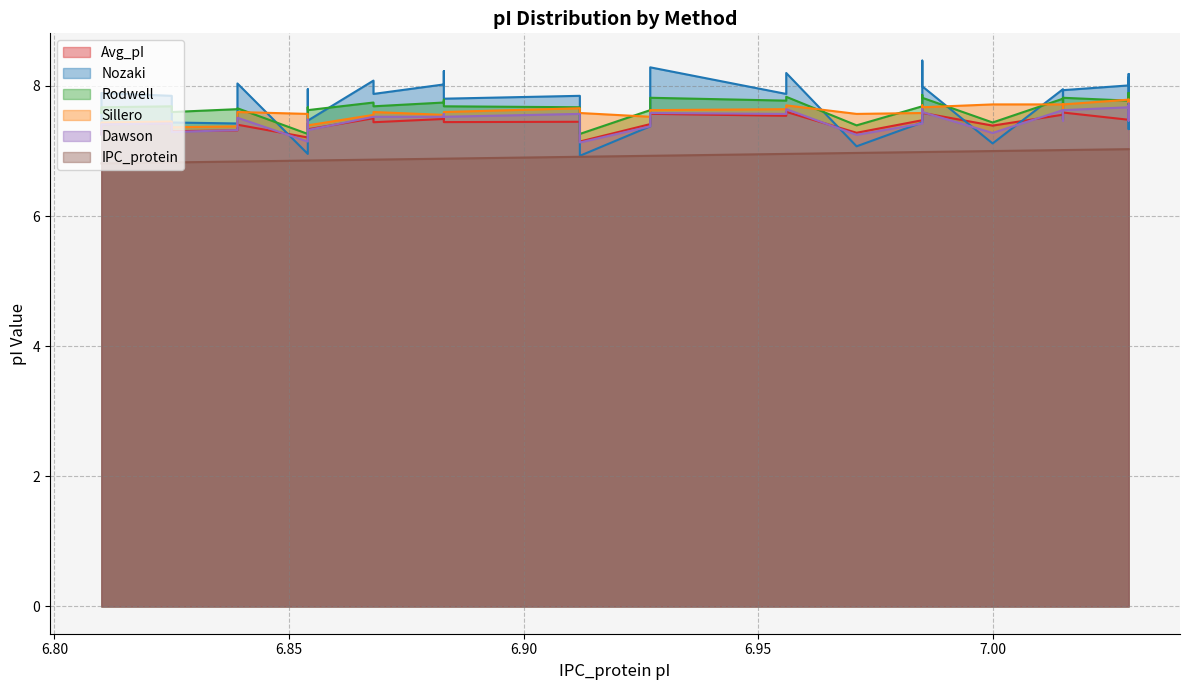

Reading right to left, transcribe all the data shown in this chart.

IPC_protein: 7.029=7.0	7.029=7.0	7.029=7.0	7.029=7.0	7.029=7.0	7.015=7.0	7.015=7.0	7.015=7.0	7.015=7.0	7.0=7.0	6.985=7.0	6.985=7.0	6.985=7.0	6.985=7.0	6.971=7.0	6.956=7.0	6.956=7.0	6.956=7.0	6.927=6.9	6.927=6.9	6.912=6.9	6.912=6.9	6.883=6.9	6.883=6.9	6.883=6.9	6.868=6.9	6.868=6.9	6.854=6.9	6.854=6.9	6.854=6.9	6.839=6.8	6.839=6.8	6.825=6.8	6.825=6.8	6.81=6.8	6.81=6.8	6.81=6.8	6.81=6.8
Avg_pI: 7.029=7.7	7.029=7.5	7.029=7.7	7.029=7.7	7.029=7.5	7.015=7.6	7.015=7.5	7.015=7.6	7.015=7.6	7.0=7.4	6.985=7.6	6.985=7.6	6.985=7.5	6.985=7.5	6.971=7.3	6.956=7.6	6.956=7.6	6.956=7.5	6.927=7.6	6.927=7.4	6.912=7.1	6.912=7.5	6.883=7.4	6.883=7.5	6.883=7.5	6.868=7.4	6.868=7.5	6.854=7.3	6.854=7.4	6.854=7.2	6.839=7.4	6.839=7.3	6.825=7.3	6.825=7.4	6.81=7.4	6.81=7.3	6.81=7.3	6.81=7.3
Sillero: 7.029=7.8	7.029=7.7	7.029=7.8	7.029=7.7	7.029=7.8	7.015=7.7	7.015=7.6	7.015=7.7	7.015=7.7	7.0=7.7	6.985=7.7	6.985=7.7	6.985=7.7	6.985=7.6	6.971=7.6	6.956=7.7	6.956=7.7	6.956=7.6	6.927=7.6	6.927=7.5	6.912=7.6	6.912=7.7	6.883=7.6	6.883=7.6	6.883=7.6	6.868=7.6	6.868=7.6	6.854=7.4	6.854=7.6	6.854=7.6	6.839=7.6	6.839=7.4	6.825=7.4	6.825=7.5	6.81=7.4	6.81=7.3	6.81=7.4	6.81=7.4
Rodwell: 7.029=7.9	7.029=7.6	7.029=7.9	7.029=7.9	7.029=7.8	7.015=7.8	7.015=7.7	7.015=7.8	7.015=7.8	7.0=7.4	6.985=7.8	6.985=7.9	6.985=7.8	6.985=7.7	6.971=7.4	6.956=7.8	6.956=7.8	6.956=7.8	6.927=7.8	6.927=7.6	6.912=7.3	6.912=7.7	6.883=7.7	6.883=7.8	6.883=7.7	6.868=7.7	6.868=7.7	6.854=7.6	6.854=7.7	6.854=7.3	6.839=7.7	6.839=7.6	6.825=7.6	6.825=7.7	6.81=7.7	6.81=7.6	6.81=7.6	6.81=7.6
Dawson: 7.029=7.7	7.029=7.5	7.029=7.7	7.029=7.7	7.029=7.7	7.015=7.6	7.015=7.5	7.015=7.6	7.015=7.6	7.0=7.3	6.985=7.6	6.985=7.6	6.985=7.6	6.985=7.4	6.971=7.2	6.956=7.6	6.956=7.6	6.956=7.6	6.927=7.6	6.927=7.4	6.912=7.1	6.912=7.6	6.883=7.5	6.883=7.6	6.883=7.5	6.868=7.5	6.868=7.5	6.854=7.3	6.854=7.5	6.854=7.1	6.839=7.5	6.839=7.3	6.825=7.3	6.825=7.4	6.81=7.4	6.81=7.3	6.81=7.2	6.81=7.2
Nozaki: 7.029=8.1	7.029=7.3	7.029=8.2	7.029=8.2	7.029=8.0	7.015=7.9	7.015=7.5	7.015=7.9	7.015=8.0	7.0=7.1	6.985=8.0	6.985=8.4	6.985=7.9	6.985=7.4	6.971=7.1	6.956=8.2	6.956=8.1	6.956=7.9	6.927=8.3	6.927=7.4	6.912=6.9	6.912=7.8	6.883=7.8	6.883=8.2	6.883=8.0	6.868=7.9	6.868=8.1	6.854=7.5	6.854=8.0	6.854=7.0	6.839=8.0	6.839=7.4	6.825=7.4	6.825=7.8	6.81=7.9	6.81=7.4	6.81=7.3	6.81=7.3